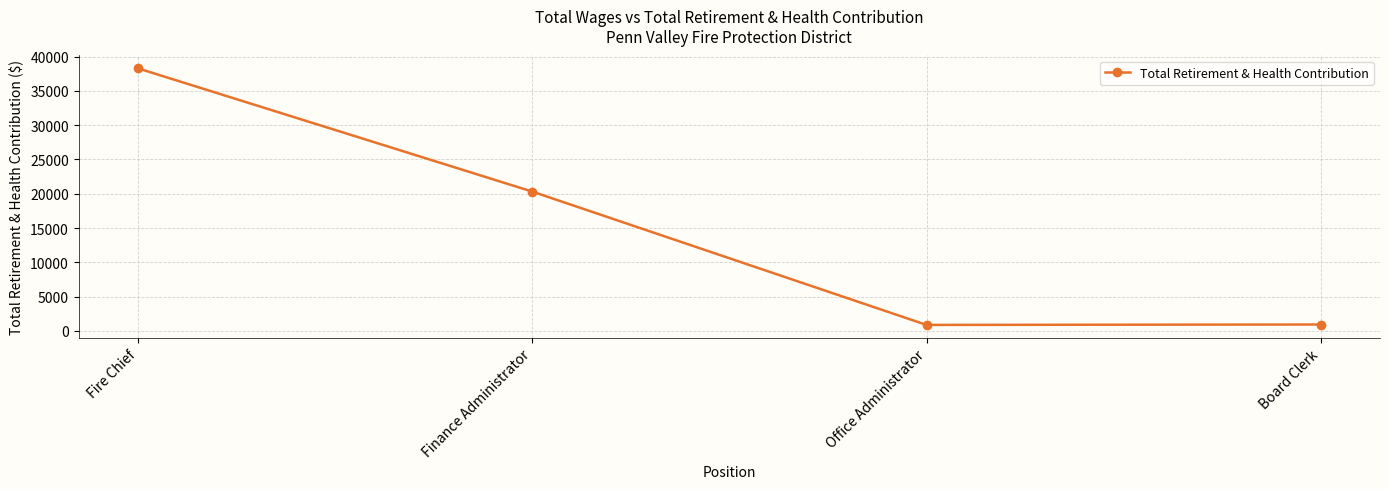

What is the change in value from Finance Administrator to Office Administrator?

-19450